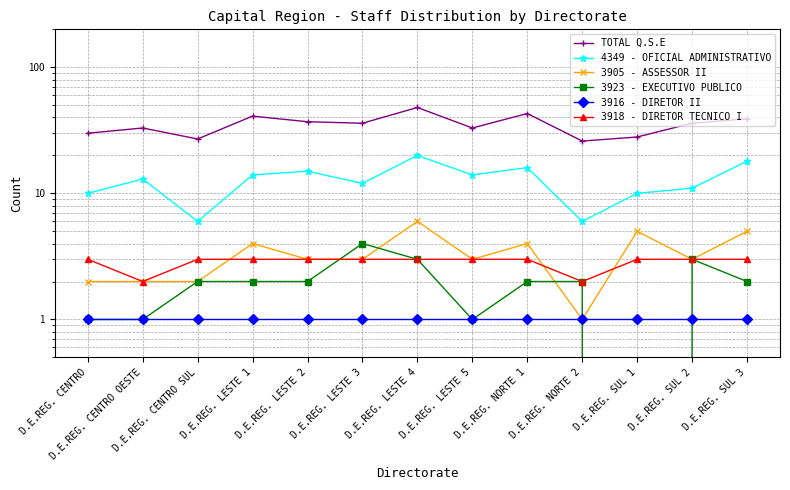

Which has a higher value, D.E.REG. CENTRO OESTE or D.E.REG. LESTE 1?

D.E.REG. LESTE 1